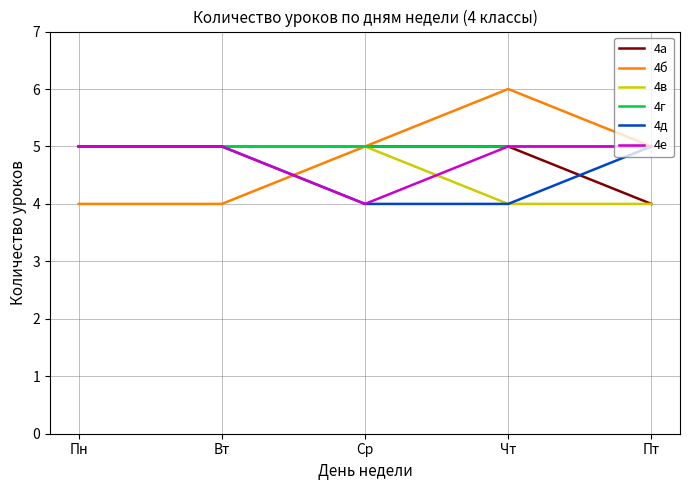

Reading left to right, transcribe all the data shown in this chart.

4а: 5	5	5	5	4
4б: 4	4	5	6	5
4в: 5	5	5	4	4
4г: 5	5	5	5	5
4д: 5	5	4	4	5
4е: 5	5	4	5	5